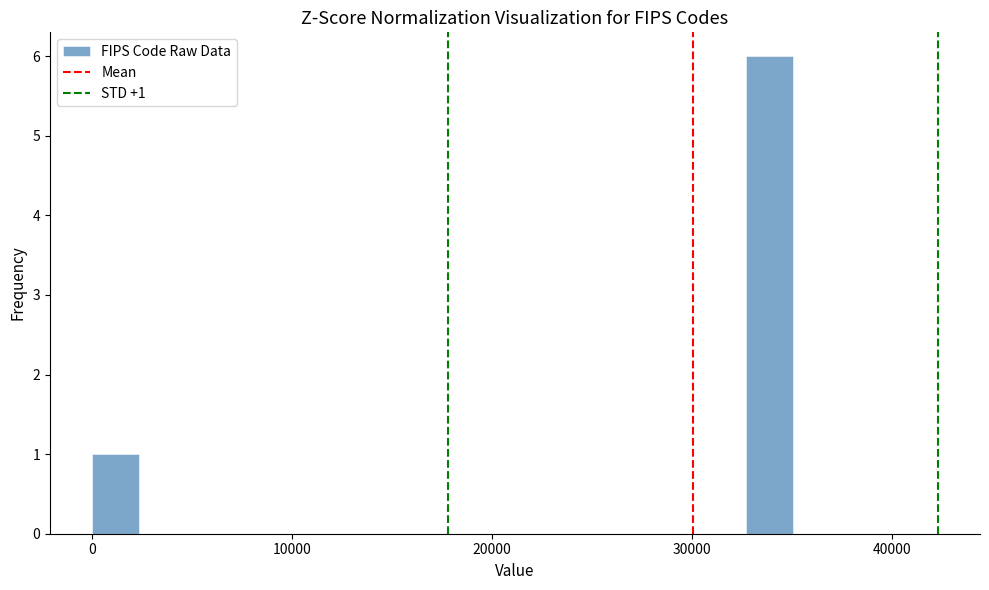

Around what value on the x-axis is the tallest bar? Give the approximate position of its centre, as read against the axis.

34000